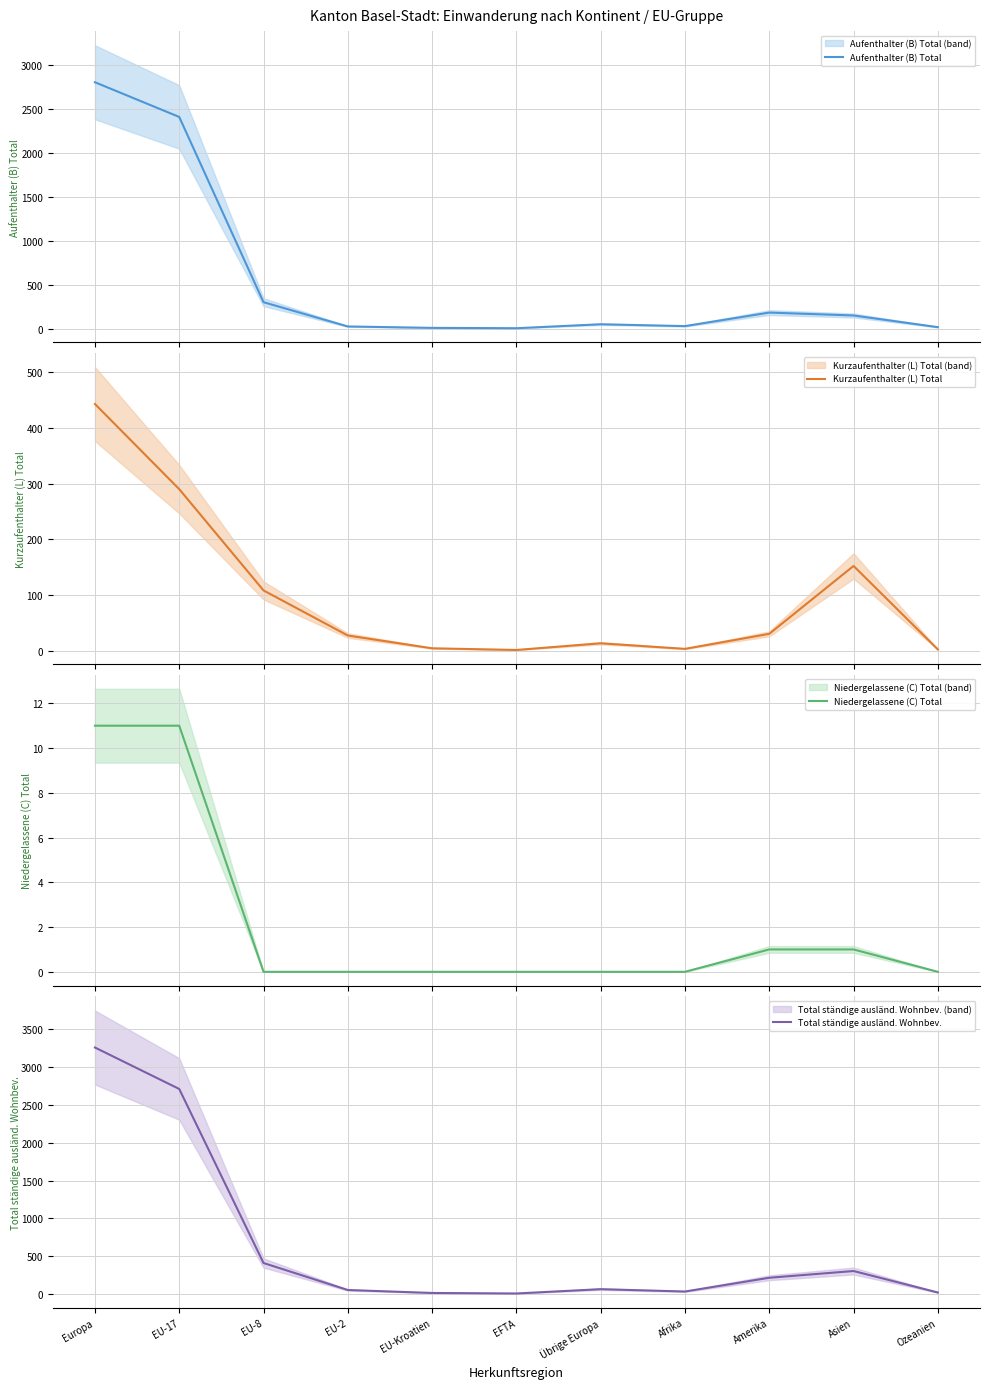

What is the label of the 6th point from the right?

EFTA